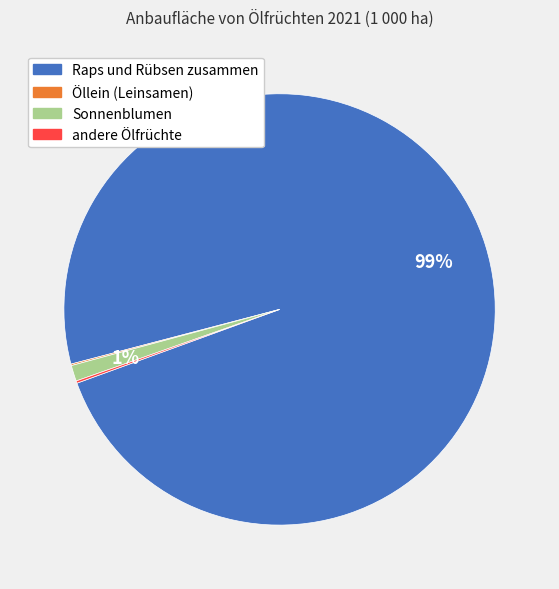

Is it true that Sonnenblumen is 15% of the pie?

False